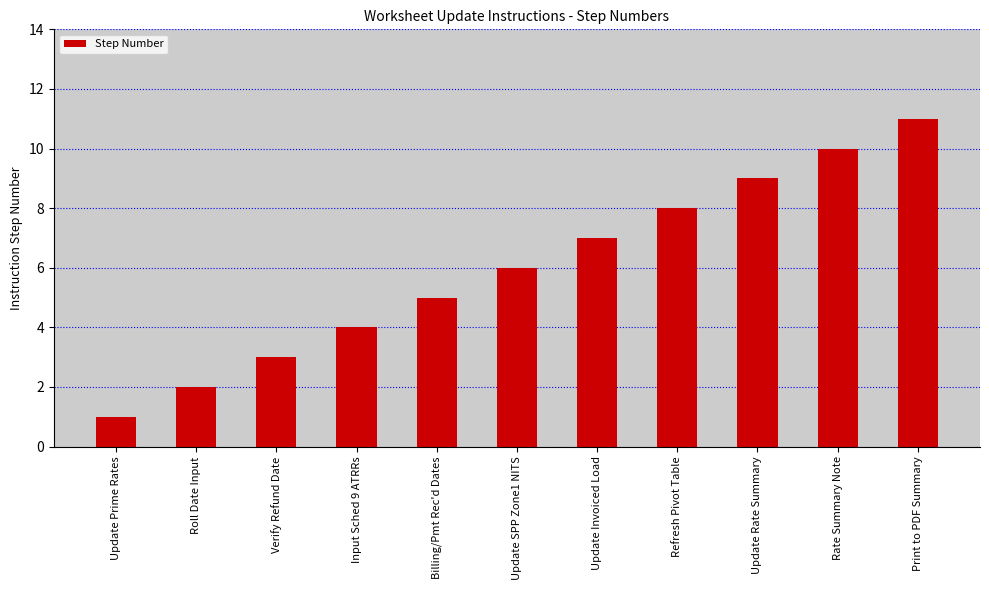

Rank the categories by value from highest to lowest.

Print to PDF Summary, Rate Summary Note, Update Rate Summary, Refresh Pivot Table, Update Invoiced Load, Update SPP Zone1 NITS, Billing/Pmt Rec'd Dates, Input Sched 9 ATRRs, Verify Refund Date, Roll Date Input, Update Prime Rates